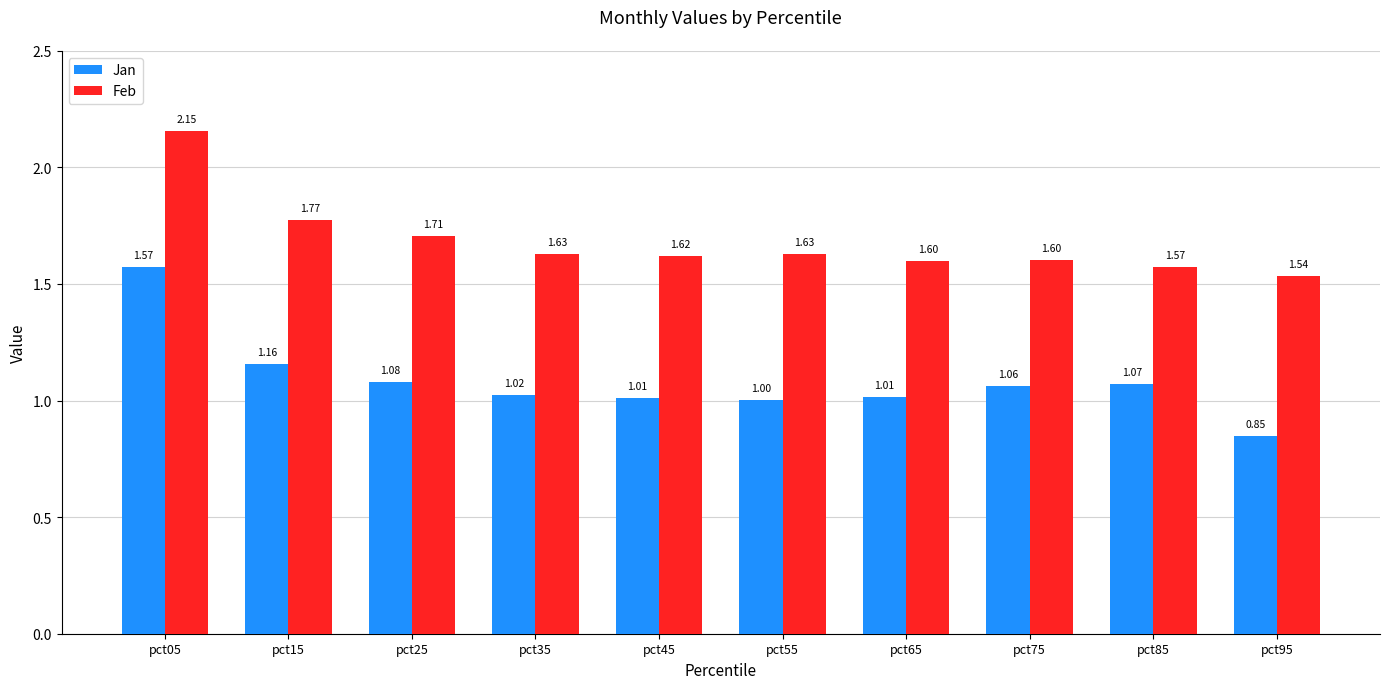

Rank the series by their maximum value, from lowest to highest.

Jan, Feb